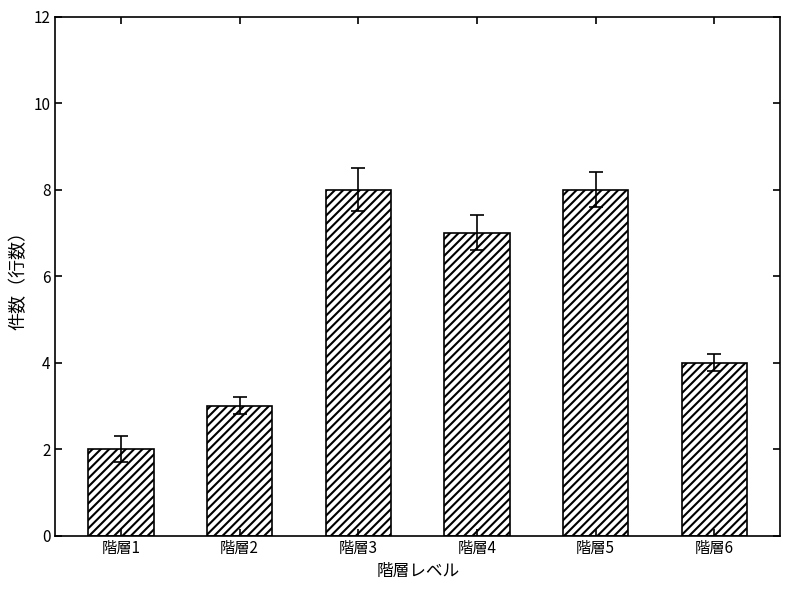

What is the difference between the maximum and minimum values?

6